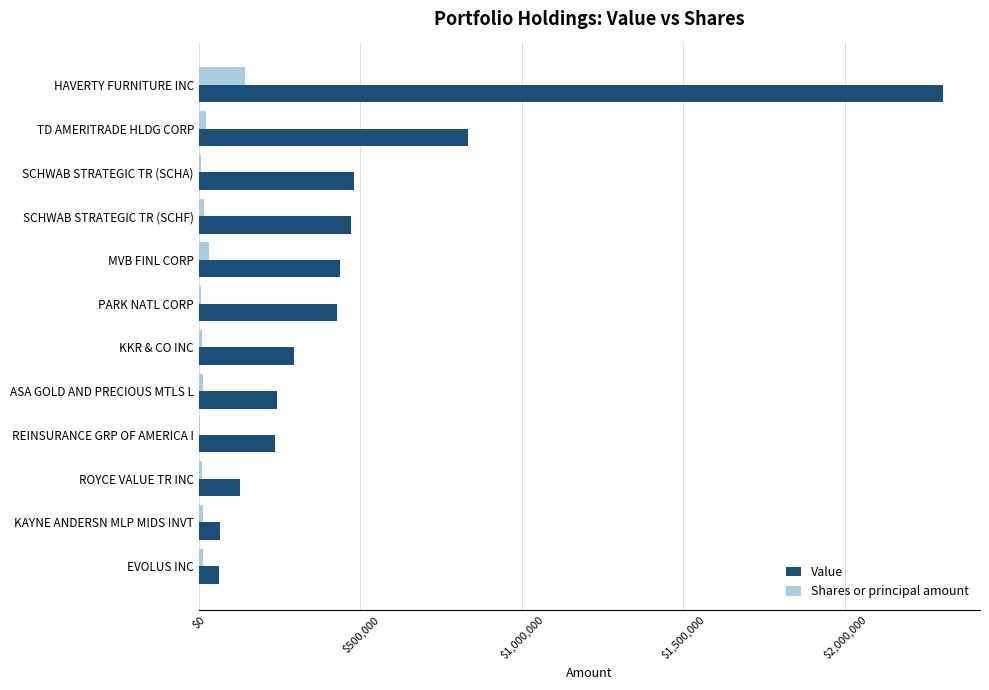

Which label corresponds to the largest value in the chart?

HAVERTY FURNITURE INC